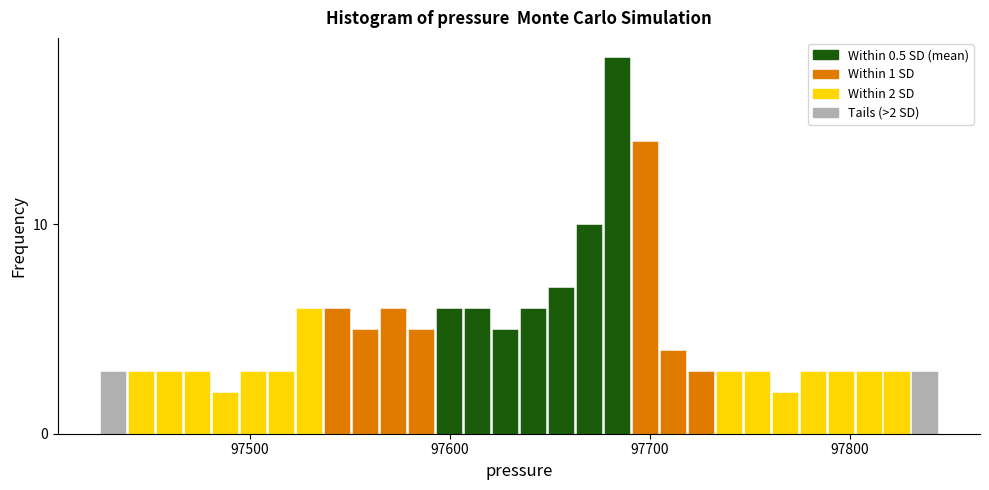

Around what value on the x-axis is the tallest bar? Give the approximate position of its centre, as read against the axis.

97680